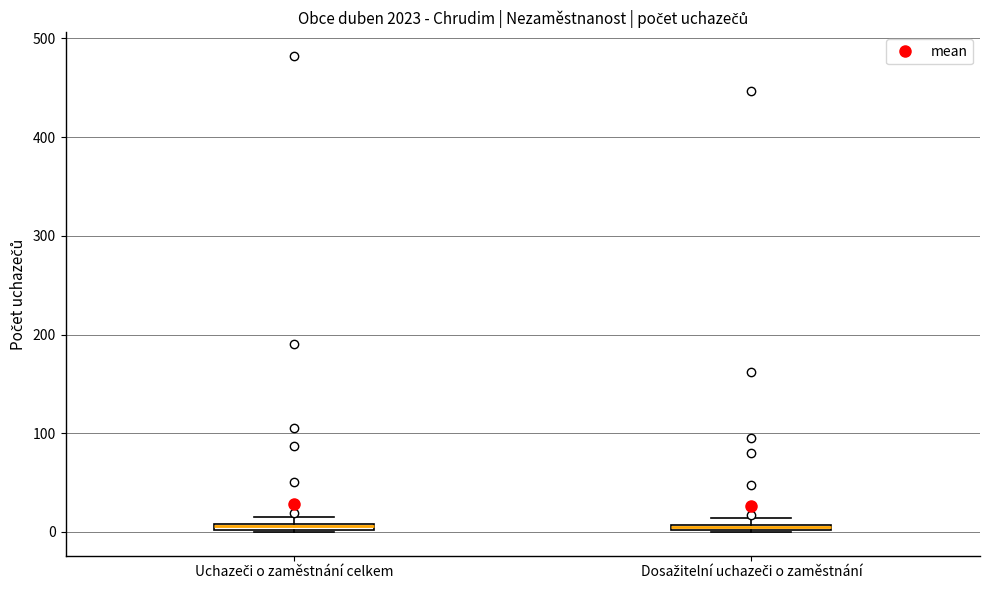

Where is the lower edge of the box for Dosažitelní uchazeči o zaměstnání on the y-axis? The values are not printed on the chart, so give them approximately, as read against the axis.

0